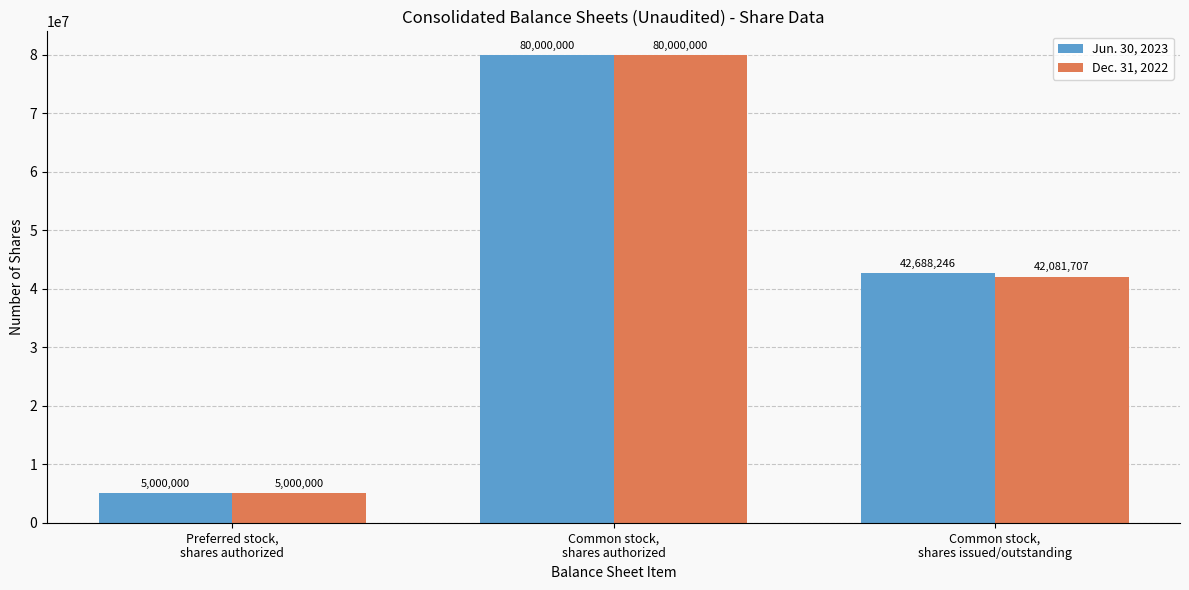

How many Dec. 31, 2022 values are between 5000000 and 80000000?

3